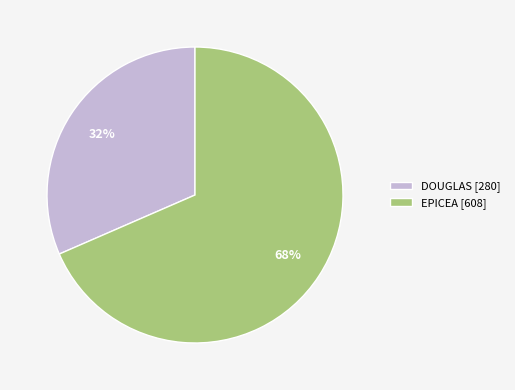

What percentage is the DOUGLAS [280] slice, to the nearest percent?

32%